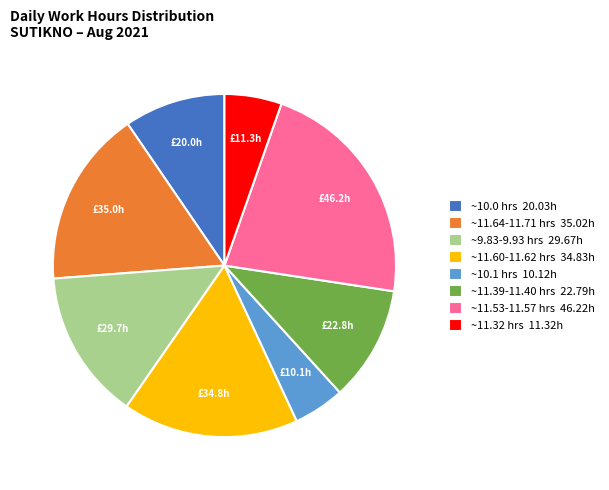

How many slices are in this pie chart?

8